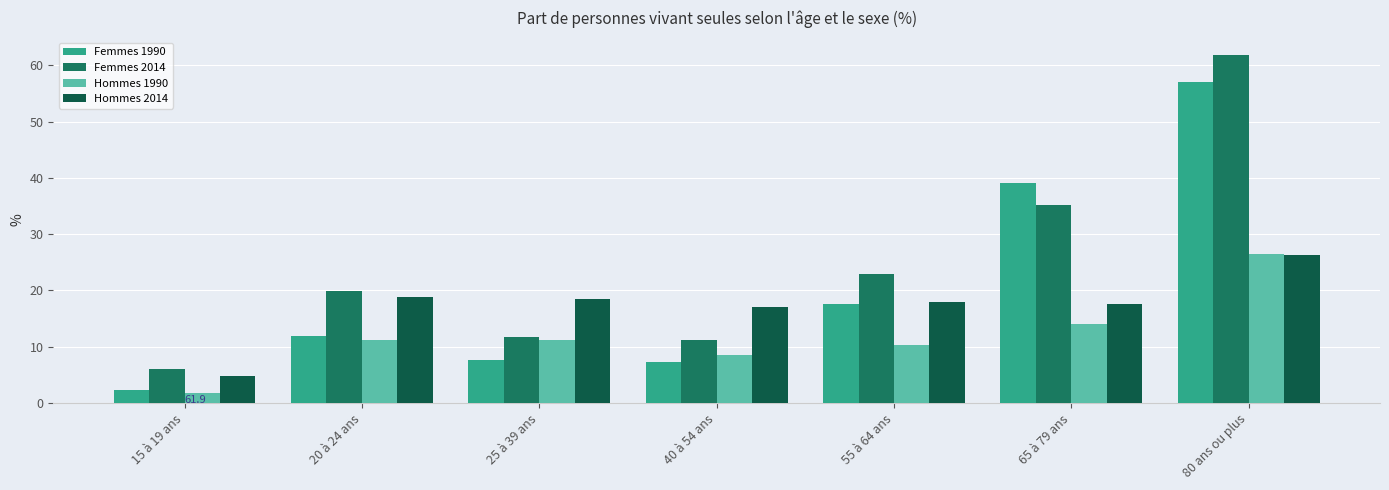

The Femmes 2014 series shows 61.9 at 80 ans ou plus. True or false?

True